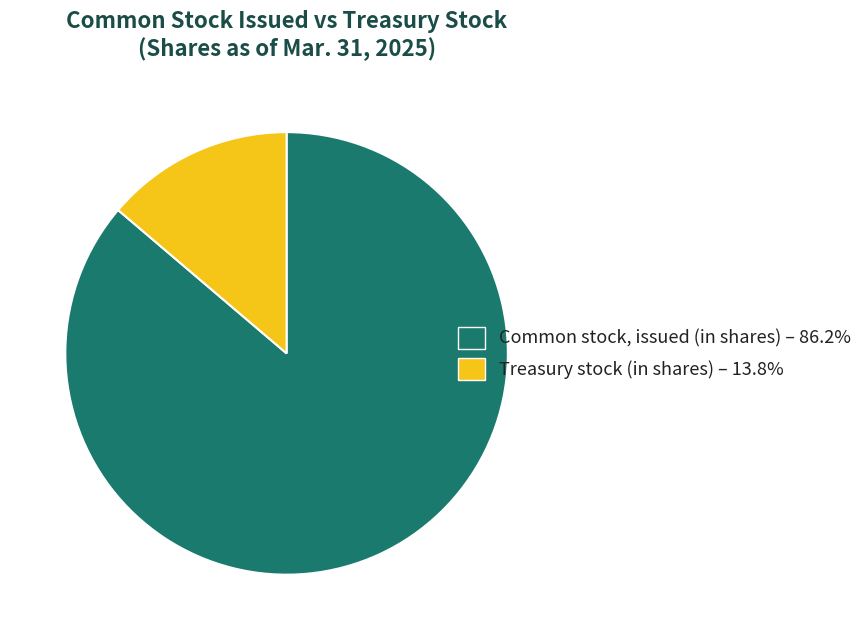

What is the change in value from Common stock, issued (in shares) to Treasury stock (in shares)?

-75700000